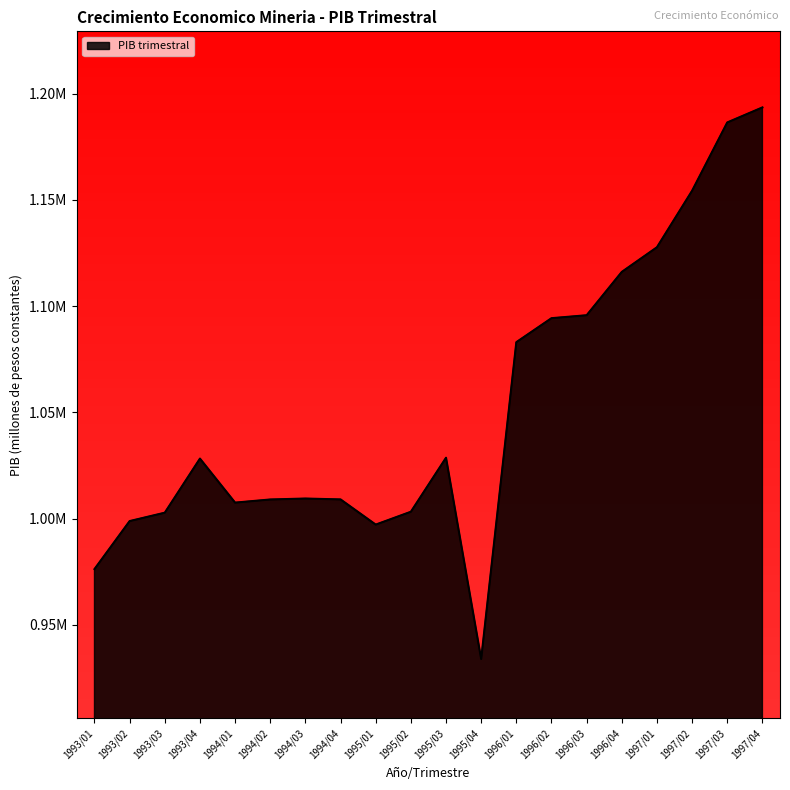

The chart shows a value of 432305.6 at 1993/03. True or false?

False